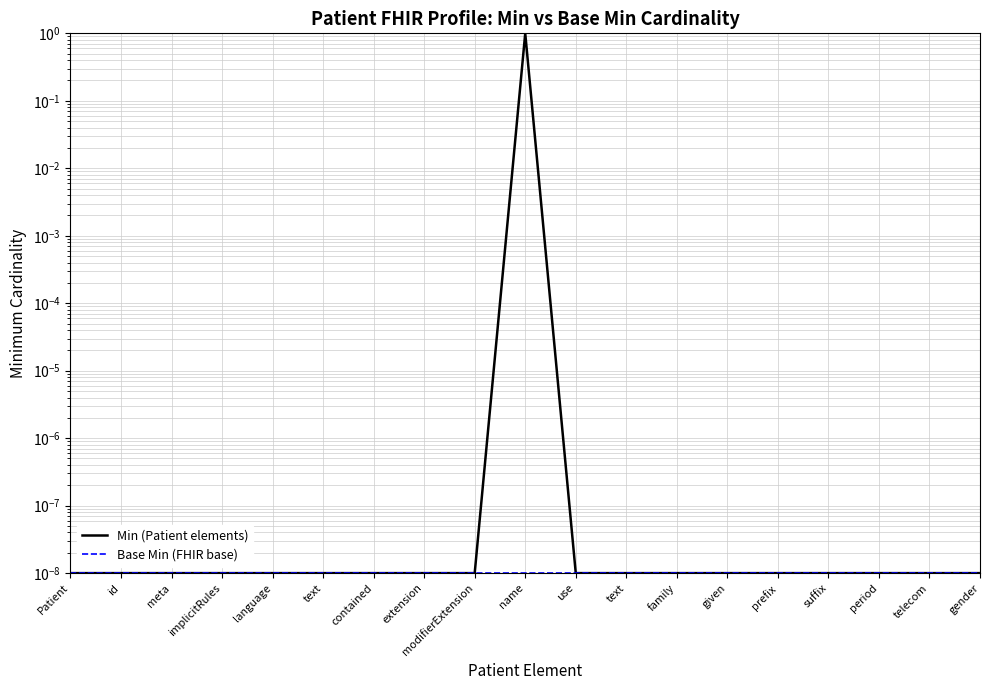

What is the label of the 12th point from the right?

extension